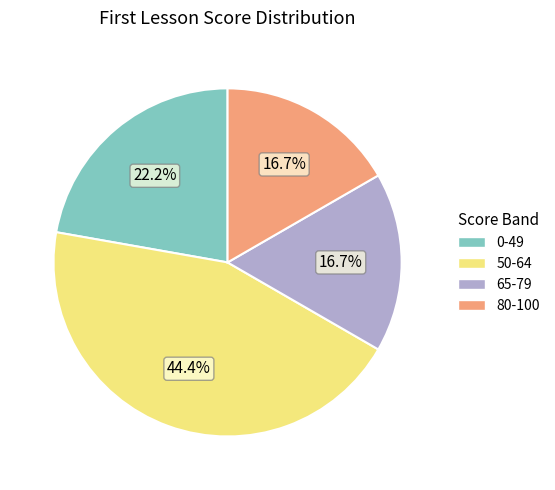

Is the sum of 80-100 and 65-79 greater than half?

No